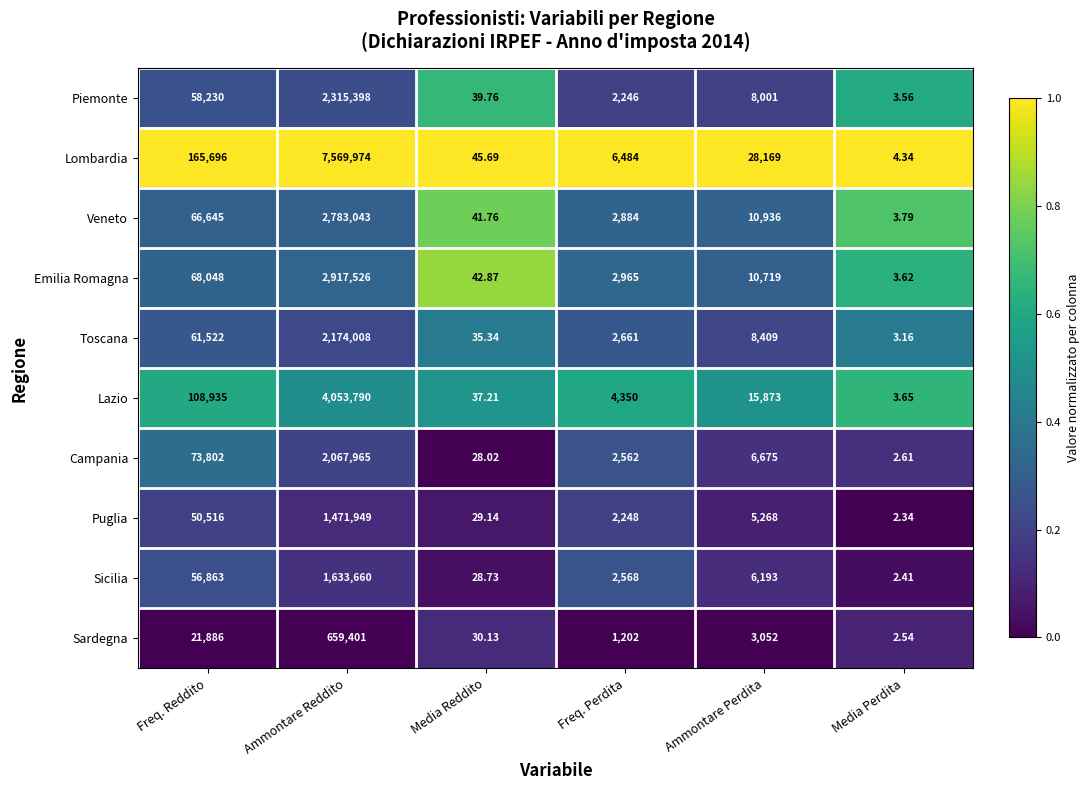

Which series has the largest range (max minus min)?

Lombardia